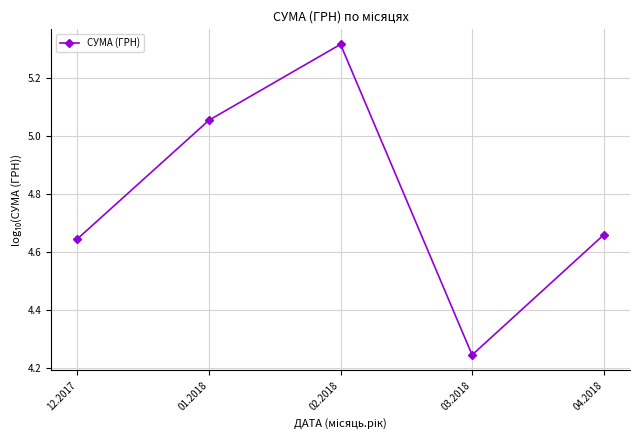

List the labels in order of value, smallest first.

03.2018, 12.2017, 04.2018, 01.2018, 02.2018